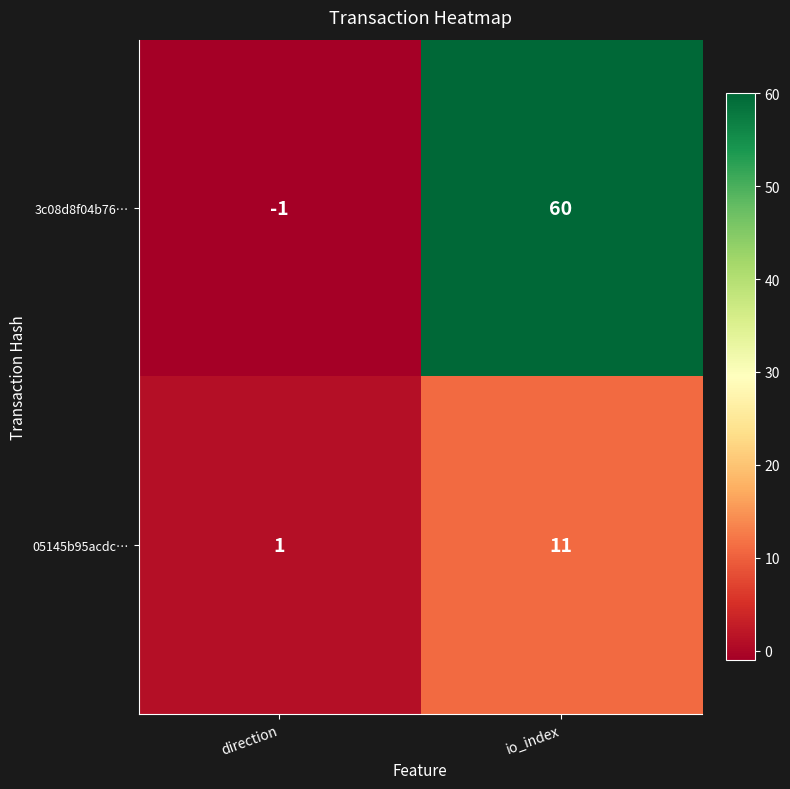

Which series has the largest range (max minus min)?

3c08d8f04b76…